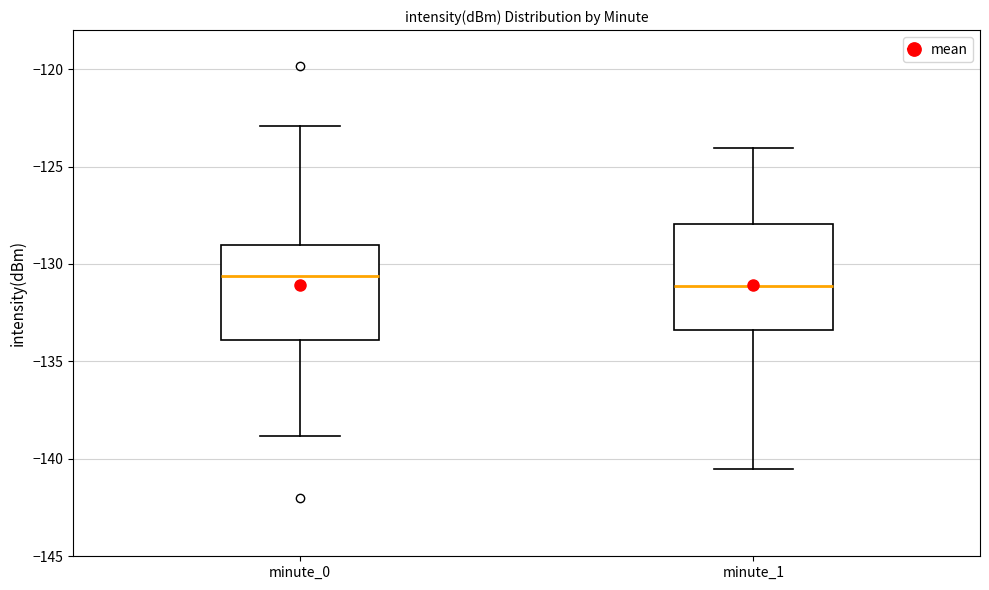

Reading left to right, transcribe this box plot: for each box, give where its median line is, the range the box spans, and where its two whiskers end, as read against the y-axis. The values are not printed on the chart, so give them approximately, as read against the axis.

minute_0: median -130.5, box -134.0 to -129.0, whiskers -139.0 to -123.0
minute_1: median -131.0, box -133.5 to -128.0, whiskers -140.5 to -124.0